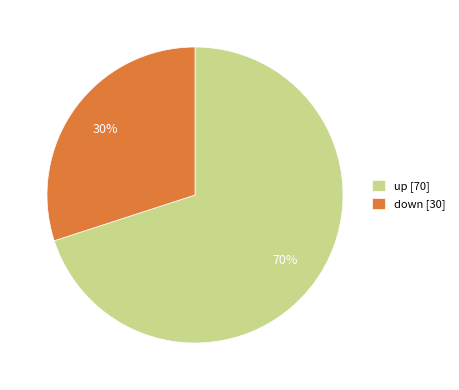

The down slice represents 30% of the pie. True or false?

True